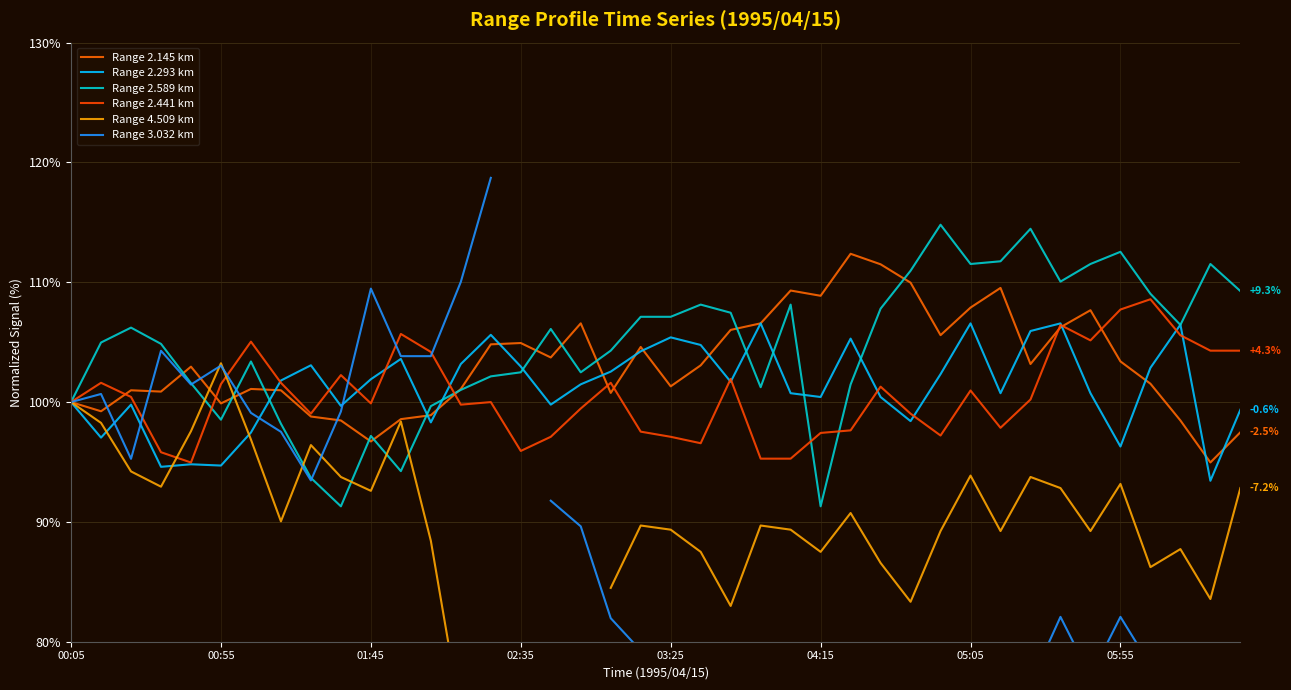

What position from the right is 05:05?

34